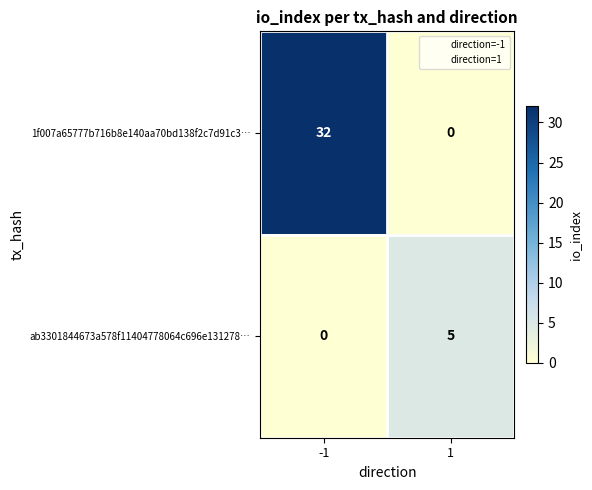

Count the number of categories in the chart.

2